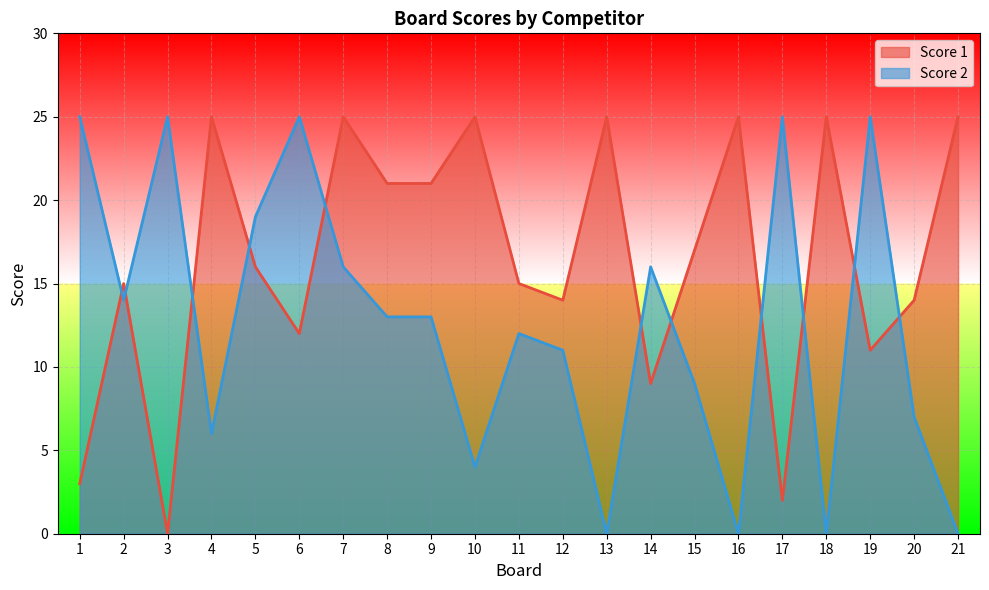

What is the difference between the maximum and minimum values in the Score 2 series?

25